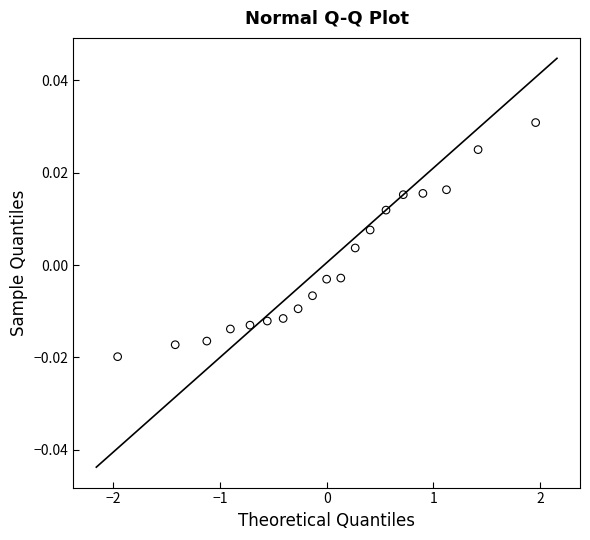

What is the range of X values (max minus min)?

3.9